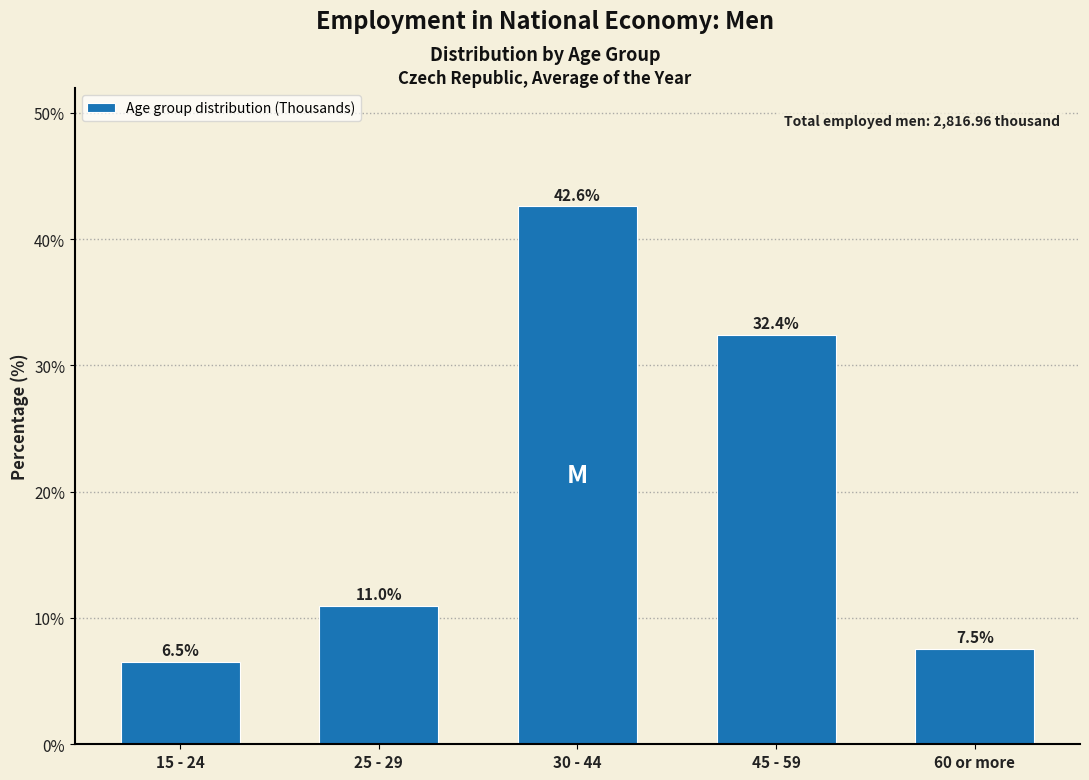

Reading left to right, extract all data points from this chart.

15 - 24=6.5	25 - 29=11.0	30 - 44=42.6	45 - 59=32.4	60 or more=7.5